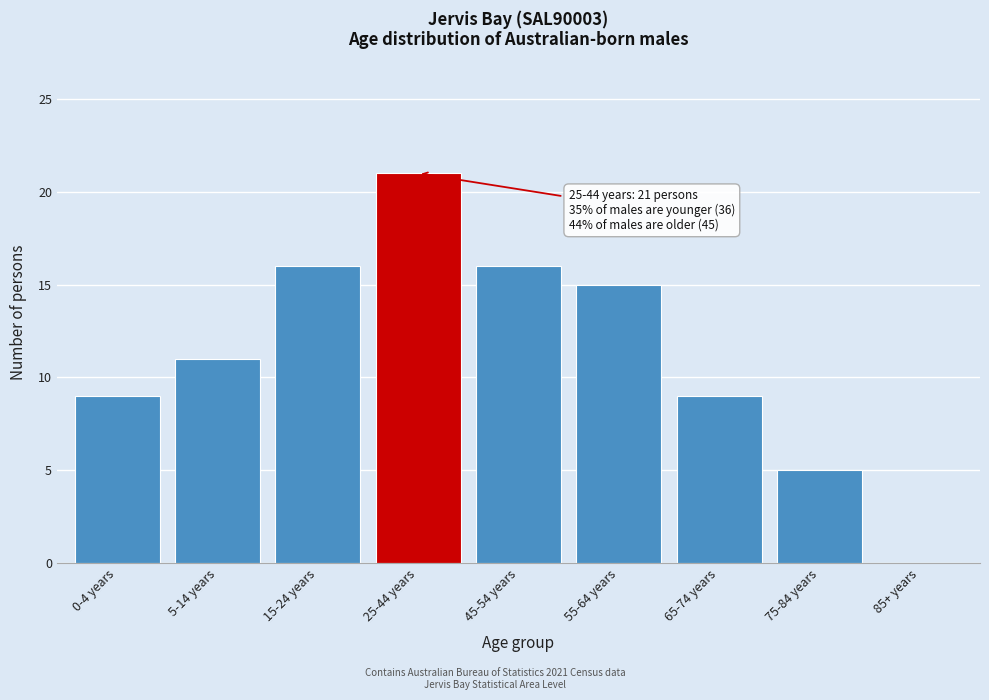

Reading left to right, extract all data points from this chart.

0-4 years=9	5-14 years=11	15-24 years=16	25-44 years=21	45-54 years=16	55-64 years=15	65-74 years=9	75-84 years=5	85+ years=0